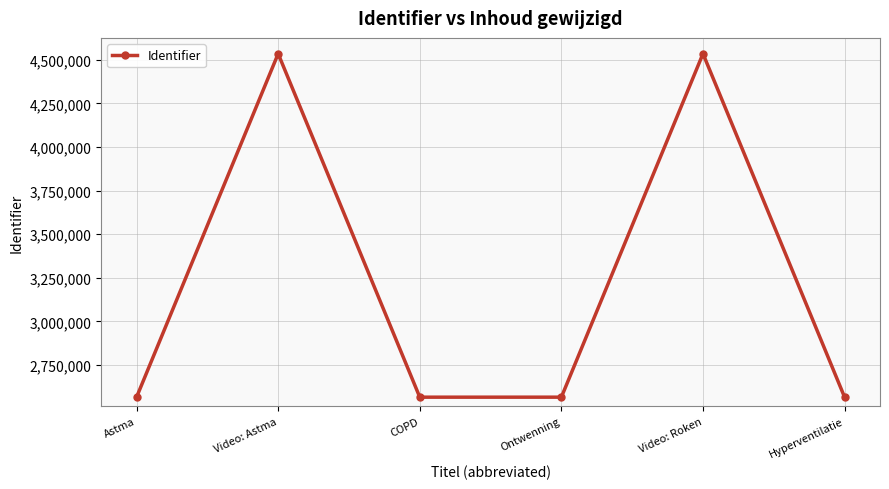

What position from the right is Hyperventilatie?

1